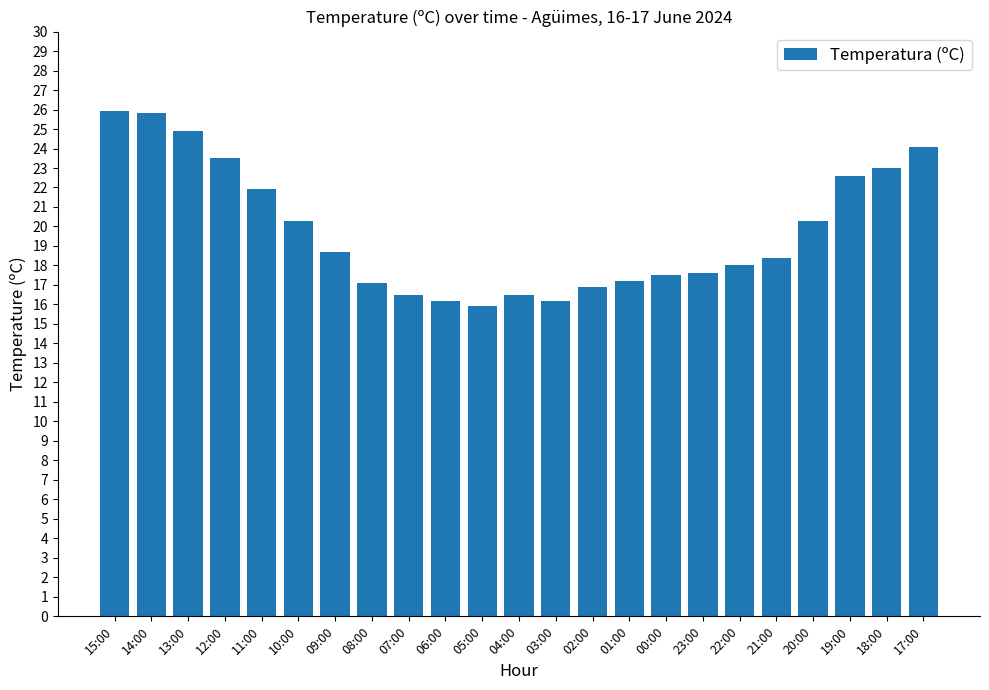

What is the smallest value displayed?

15.9